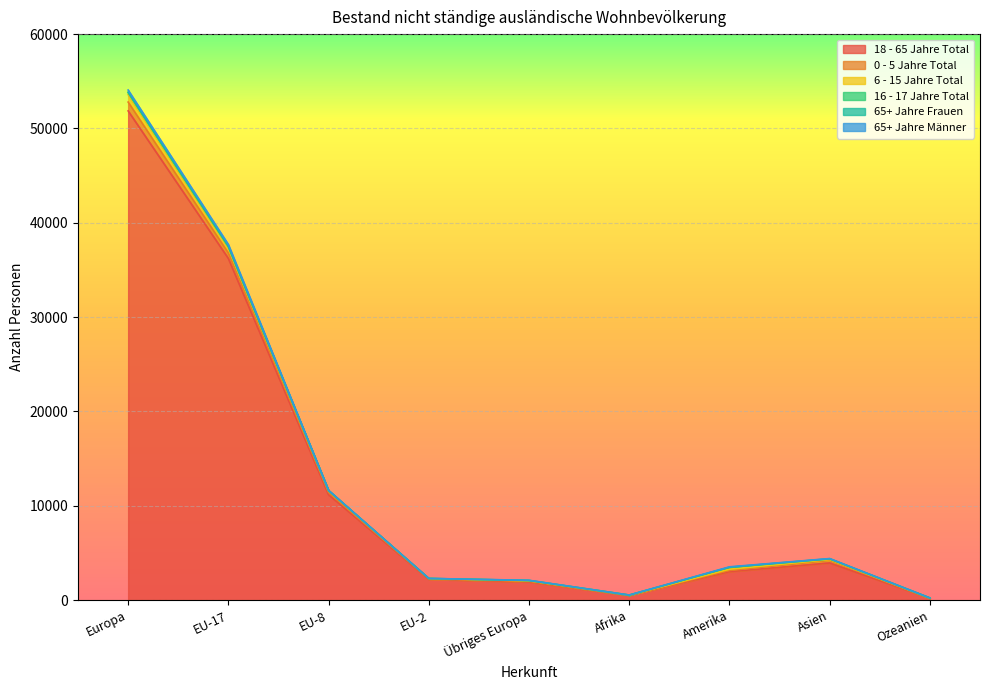

Which label corresponds to the smallest value in the chart?

Ozeanien